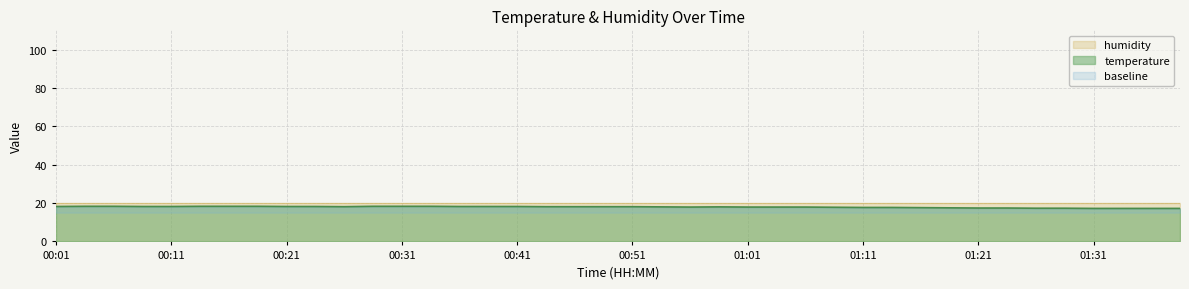

What is the difference between the values at 00:36 and 00:06?

0.1